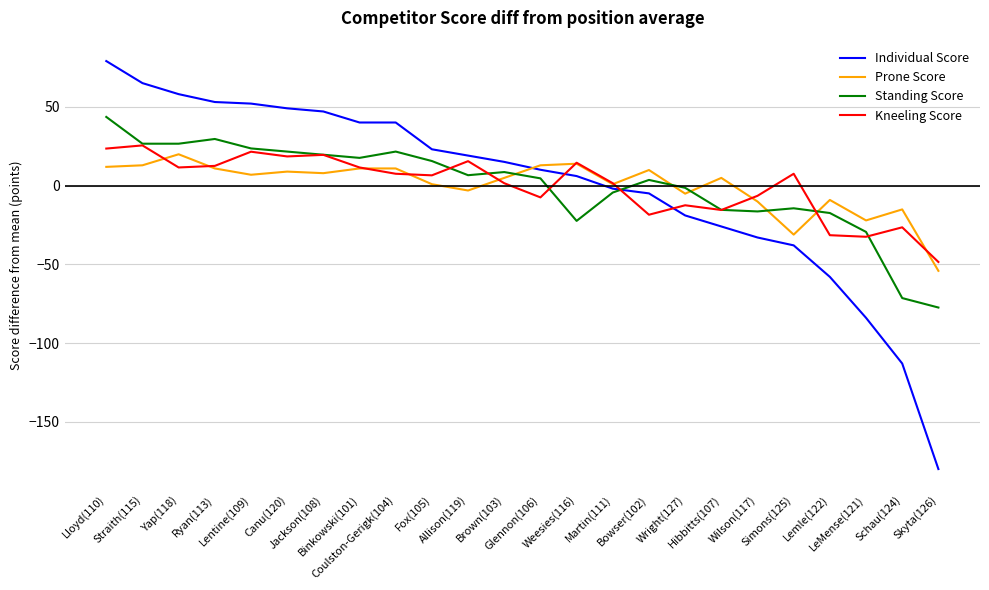

Which series has the largest range (max minus min)?

Individual Score